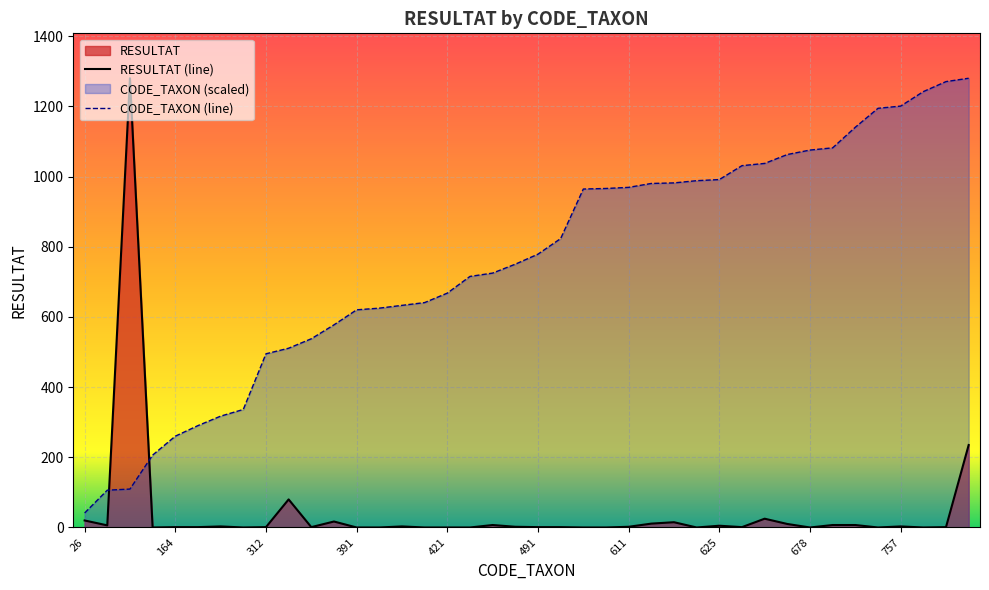

Reading left to right, list all the values displayed in this chart.

RESULTAT: 26=20.0	67=6.0	69=1280.0	130=0.0	164=1.0	183=1.0	200=3.0	212=0.0	312=1.0	322=80.0	339=1.0	364=17.0	391=0.0	394=0.0	399=3.0	404=0.0	421=0.0	451=0.0	457=7.0	473=2.0	491=1.0	519=1.0	608=0.0	609=0.0	611=2.0	618=11.0	619=15.0	623=0.0	625=5.0	650=1.0	654=25.0	670=10.0	678=0.0	682=7.0	719=7.0	753=0.0	757=3.0	783=0.0	801=1.0	807=235.0
CODE_TAXON: 26=41.2	67=106.3	69=109.4	130=206.2	164=260.1	183=290.3	200=317.2	212=336.3	312=494.9	322=510.7	339=537.7	364=577.3	391=620.2	394=624.9	399=632.9	404=640.8	421=667.8	451=715.3	457=724.9	473=750.2	491=778.8	519=823.2	608=964.4	609=965.9	611=969.1	618=980.2	619=981.8	623=988.2	625=991.3	650=1031.0	654=1037.3	670=1062.7	678=1075.4	682=1081.7	719=1140.4	753=1194.3	757=1200.7	783=1241.9	801=1270.5	807=1280.0